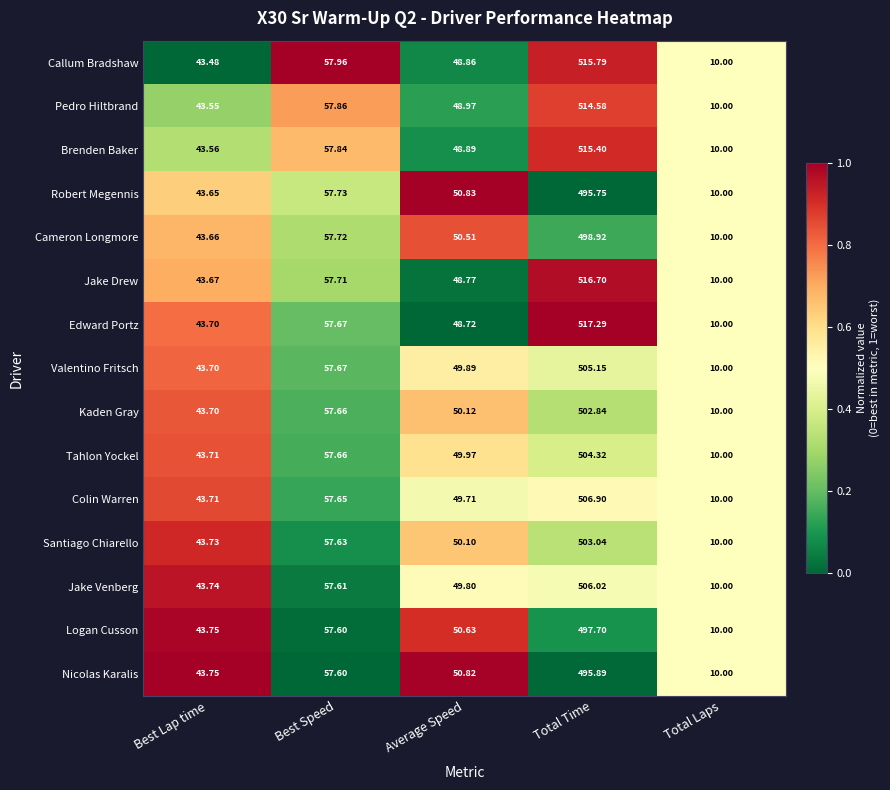

Which series has the largest total across all categories?

Edward Portz